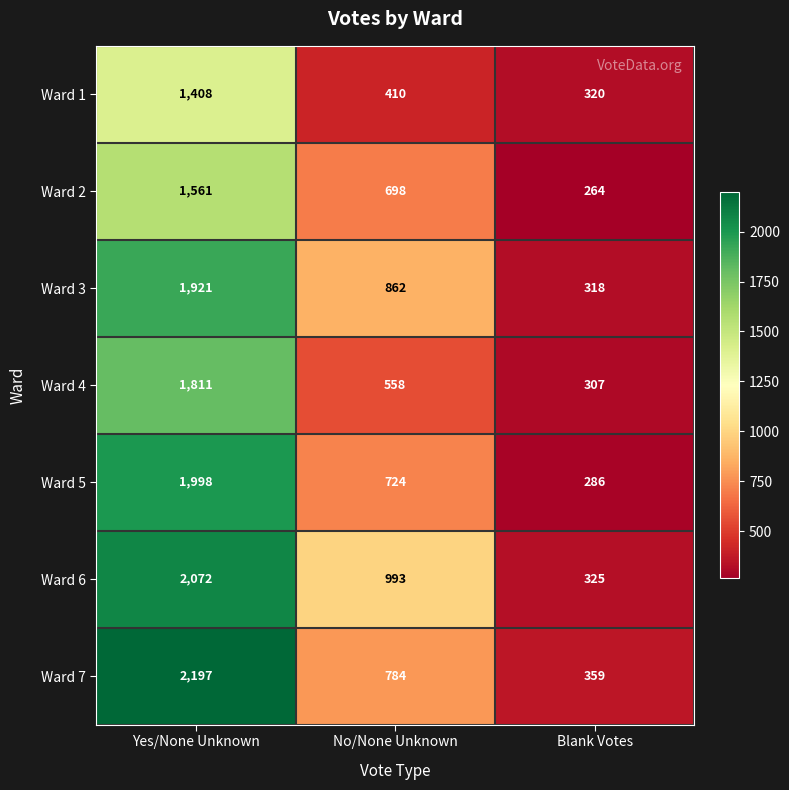

Rank the series at No/None Unknown from highest to lowest value.

Ward 6, Ward 3, Ward 7, Ward 5, Ward 2, Ward 4, Ward 1